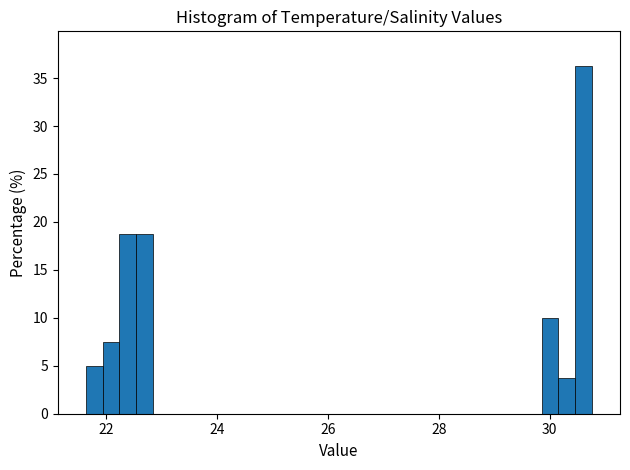

Around what value on the x-axis is the tallest bar? Give the approximate position of its centre, as read against the axis.

30.6